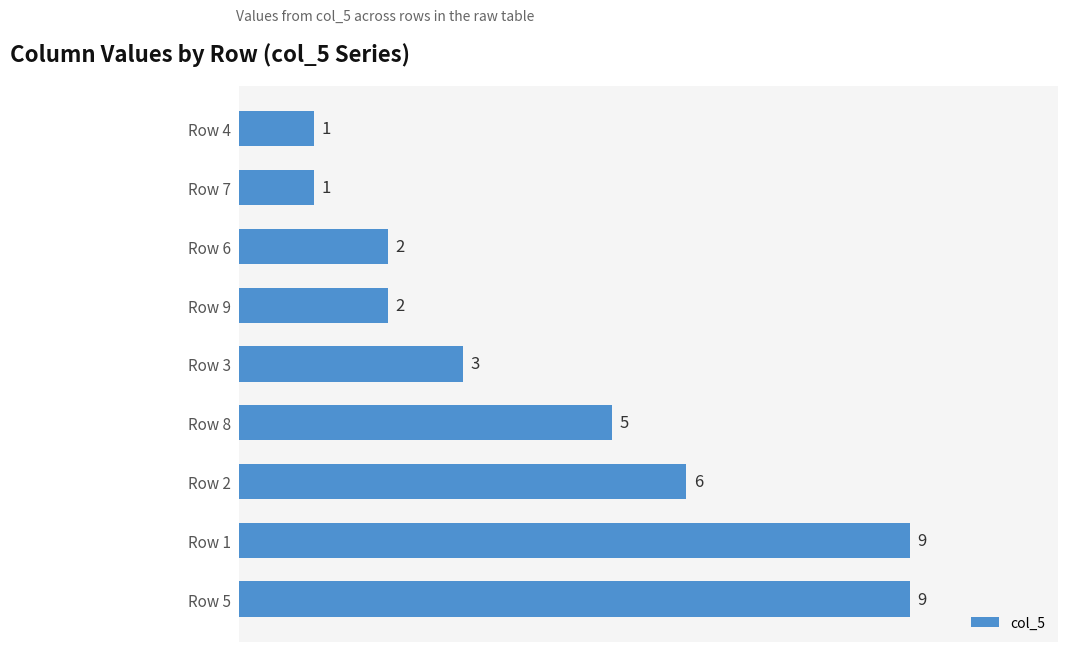

How many values are between 2 and 6?

5